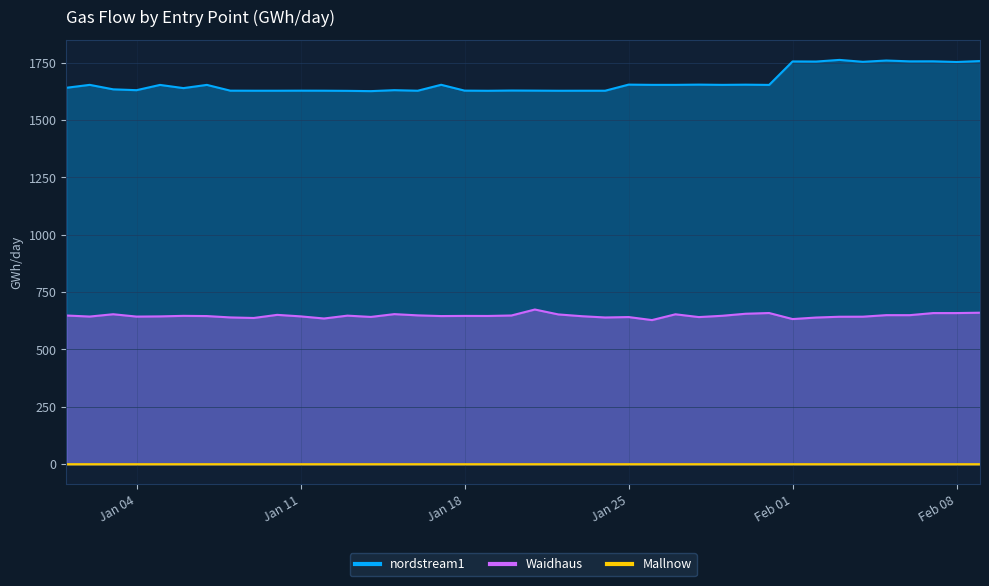

Reading right to left, what are all the values shown in this chart?

nordstream1: 1757.1	1753.0	1755.9	1755.8	1759.4	1753.8	1762.1	1754.8	1755.4	1653.1	1654.1	1653.3	1654.4	1653.3	1653.3	1654.3	1627.7	1627.8	1627.6	1628.2	1628.6	1627.5	1628.2	1653.7	1627.7	1630.1	1626.0	1627.2	1627.9	1628.0	1627.7	1627.8	1628.0	1653.2	1639.1	1653.1	1630.1	1633.8	1653.3	1640.5
Waidhaus: 660.2	658.7	658.7	649.6	649.6	642.9	642.7	639.2	632.5	658.9	655.8	646.9	641.2	653.4	628.1	641.3	639.5	645.1	652.8	674.2	648.1	646.1	646.3	645.6	648.7	654.0	641.9	647.5	635.0	644.3	650.9	637.3	639.7	645.6	646.5	644.2	643.4	653.6	643.5	648.1
Mallnow: 0.0	0.0	0.0	0.0	0.0	0.0	0.0	0.0	0.1	0.0	0.0	0.0	0.0	0.0	0.0	0.0	0.0	0.0	0.0	0.0	0.0	0.0	0.0	0.0	0.0	0.0	0.0	0.0	0.0	0.0	0.0	0.0	0.0	0.0	0.0	0.0	0.0	0.0	0.0	0.0